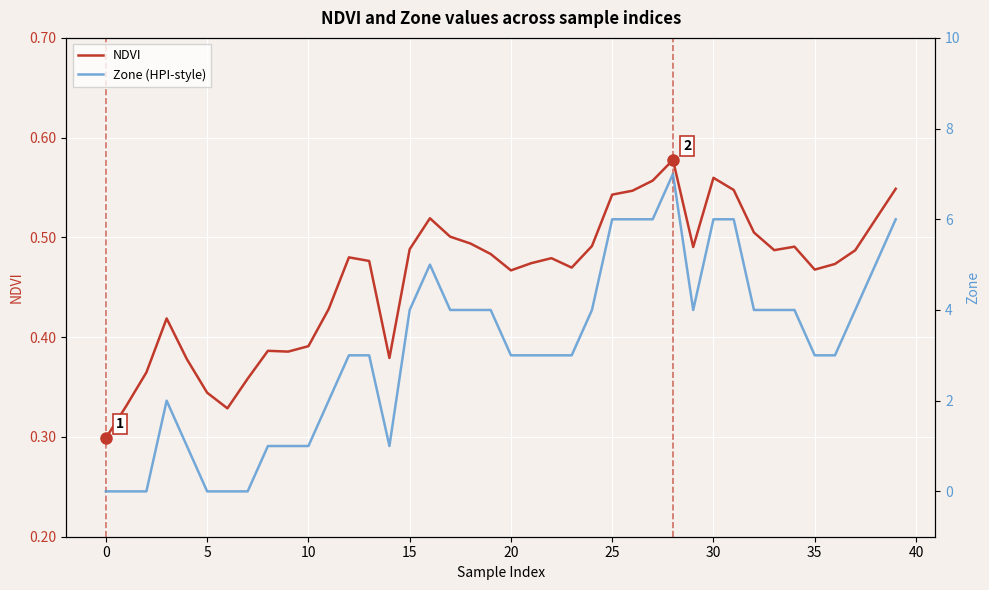

What is the highest value of the NDVI series?

0.6